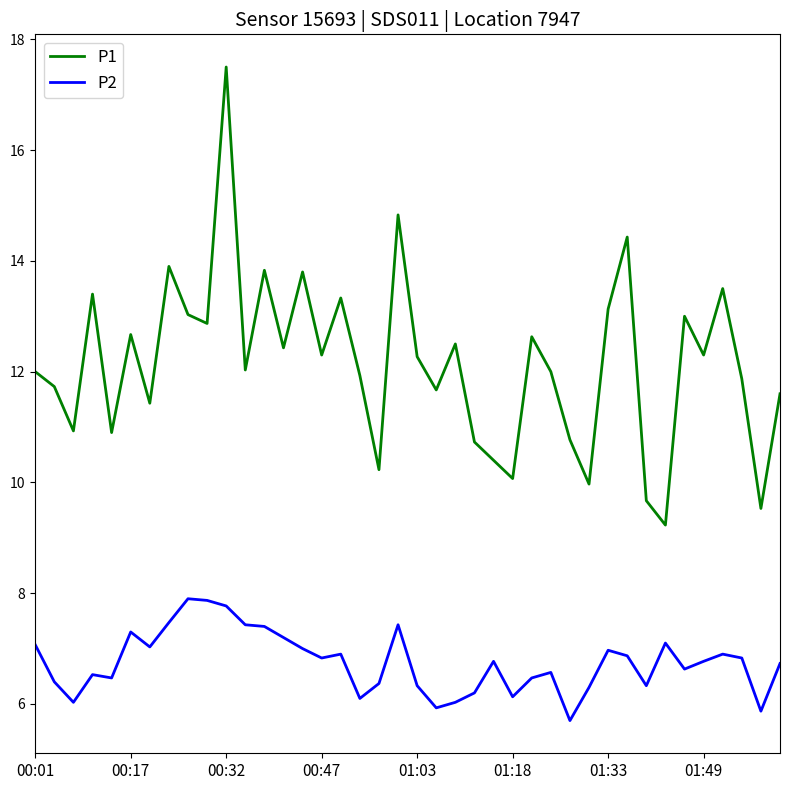

Rank the series by their average value, from highest to lowest.

P1, P2